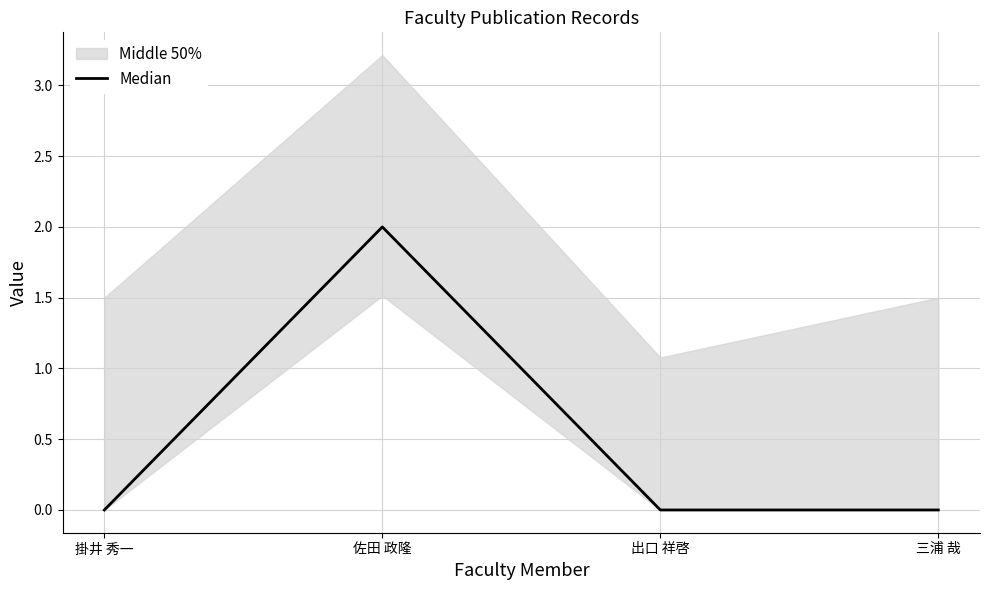

Where is the first local maximum?

佐田 政隆